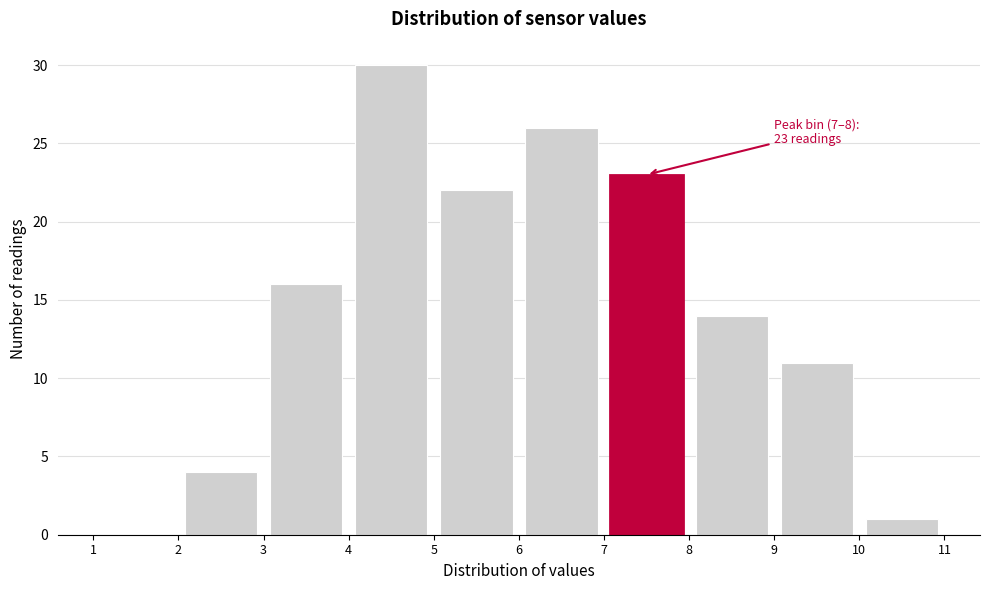

Over which range of the x-axis is the bar tallest?

4 to 5